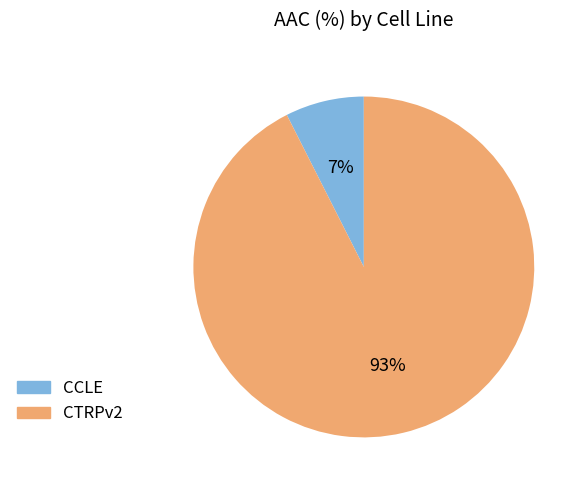

The CTRPv2 slice represents 78% of the pie. True or false?

False